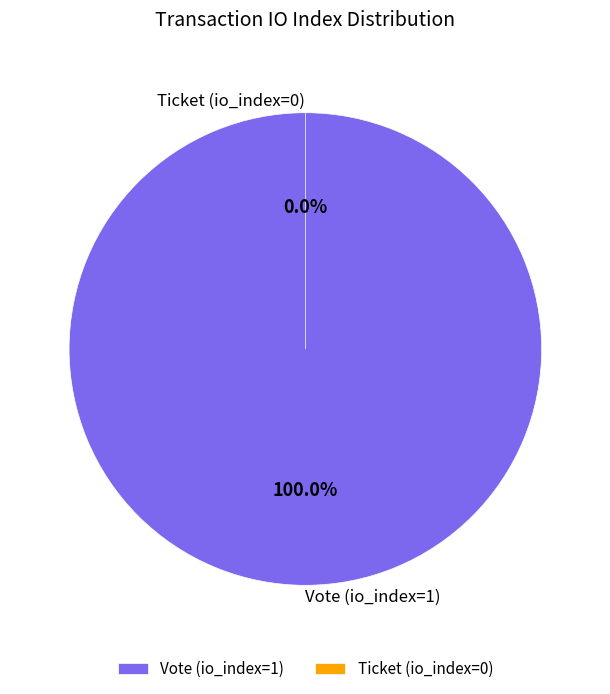

To the nearest percent, what is the difference between the Ticket (io_index=0) and Vote (io_index=1) slice percentages?

100%